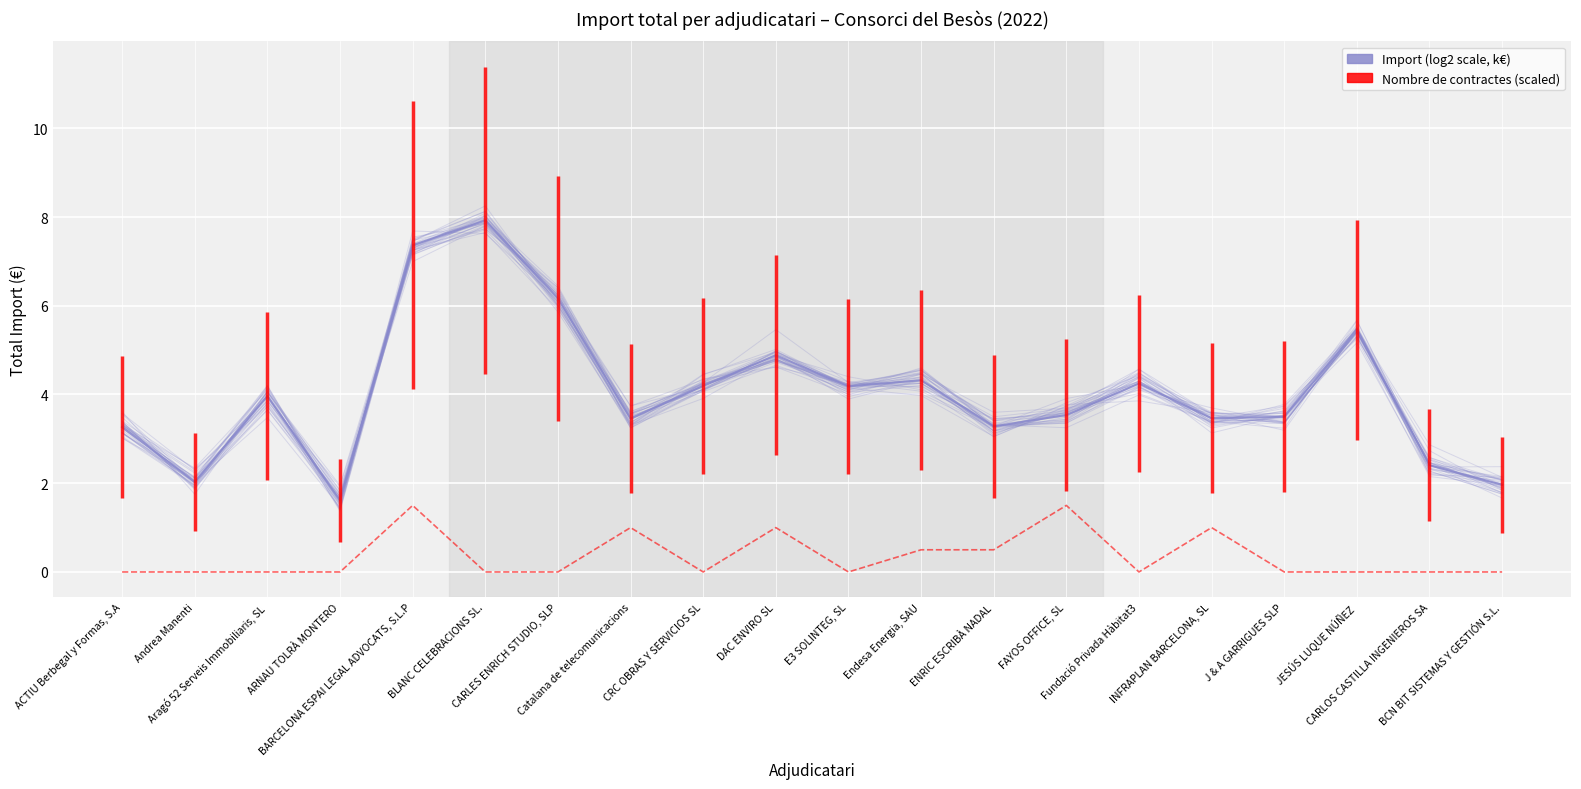

What is the highest value of the Nombre de contractes (scaled) series?

1.5